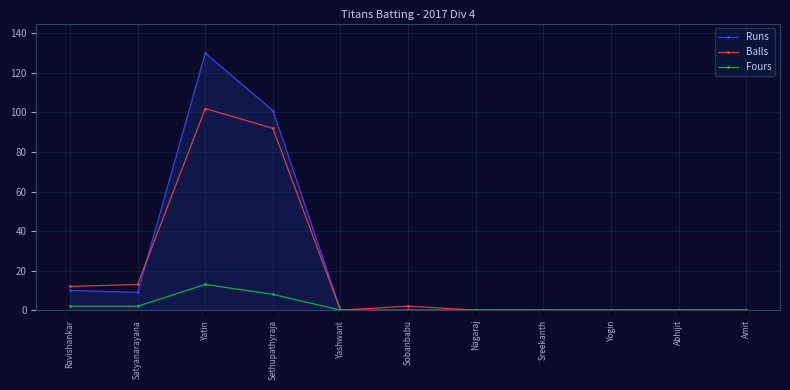

The value of Fours at Sobanbabu is -6. True or false?

False